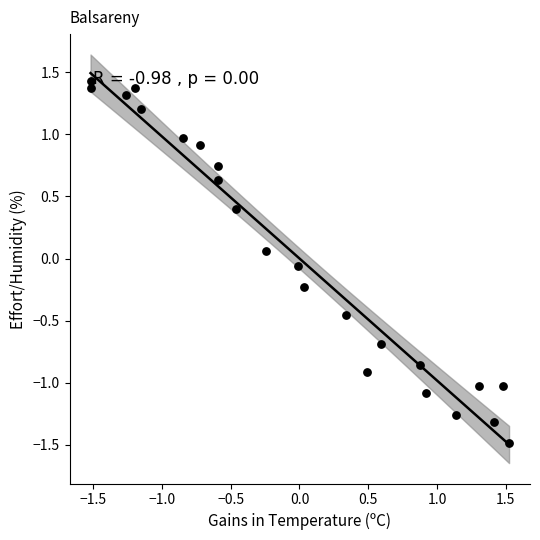

What is the range of X values (max minus min)?

3.0